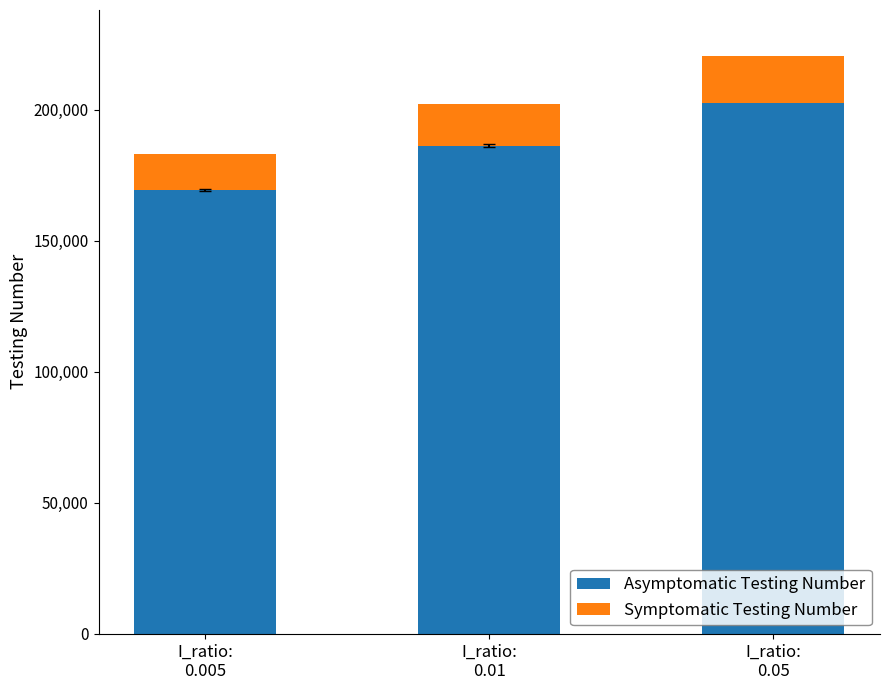

What is the difference between the maximum and minimum values in the Asymptomatic Testing Number series?

33341